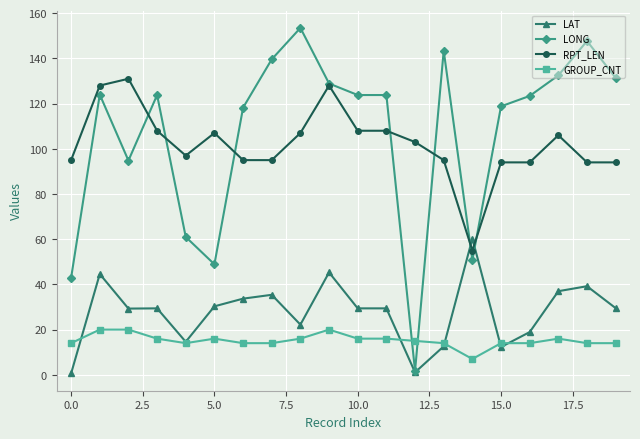

List the series in order of their peak value, lowest first.

GROUP_CNT, LAT, RPT_LEN, LONG